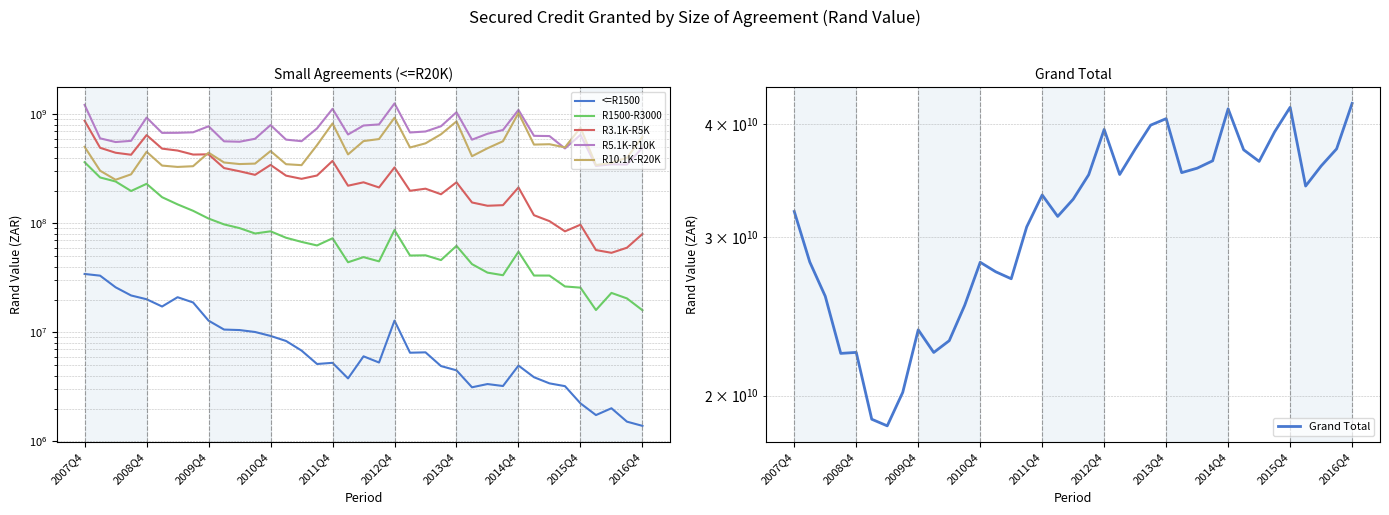

What is the greatest value displayed?

42187683608